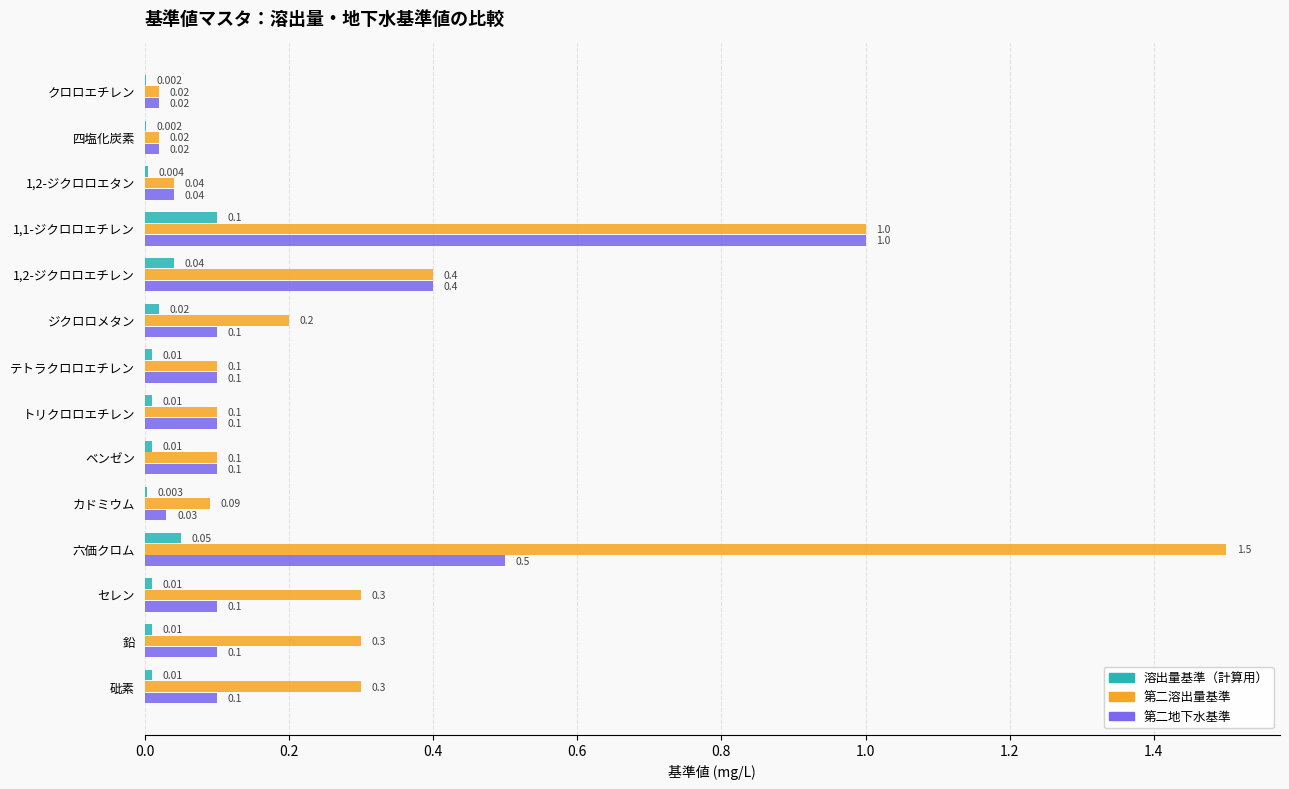

Which category has the highest value in the 第二溶出量基準 series?

六価クロム